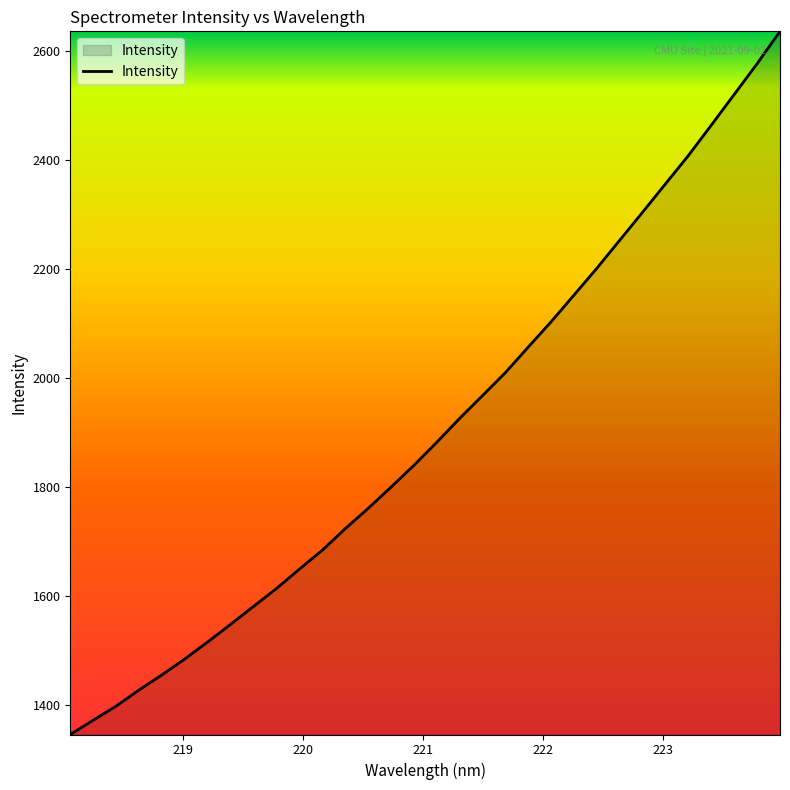

Count the number of data series in this chart.

1